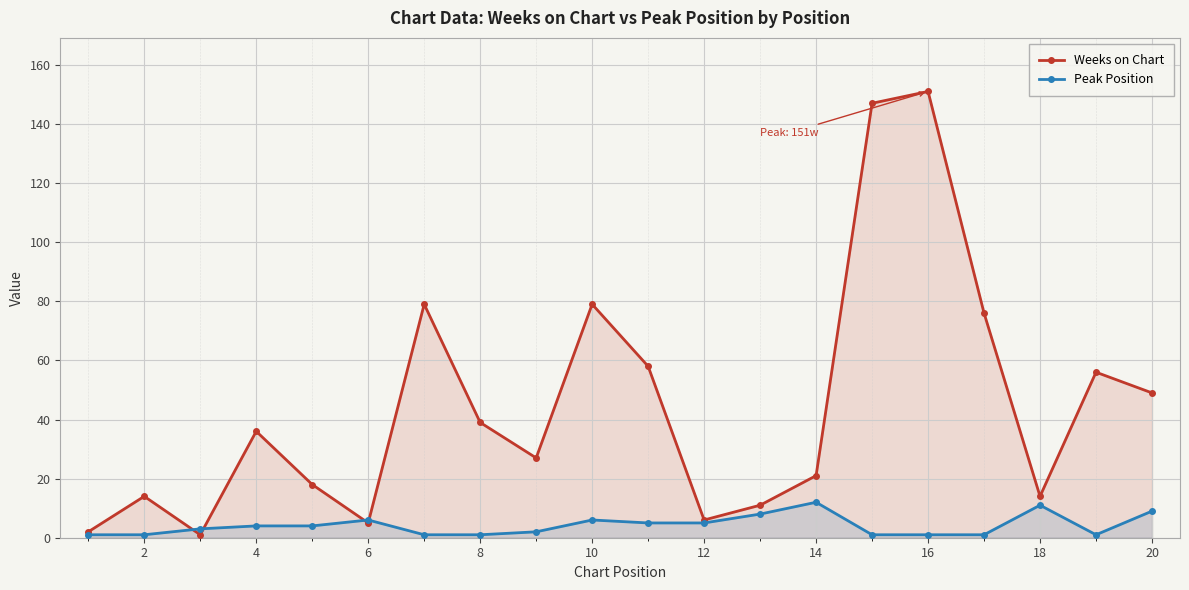

Which series has the widest spread of values?

Weeks on Chart